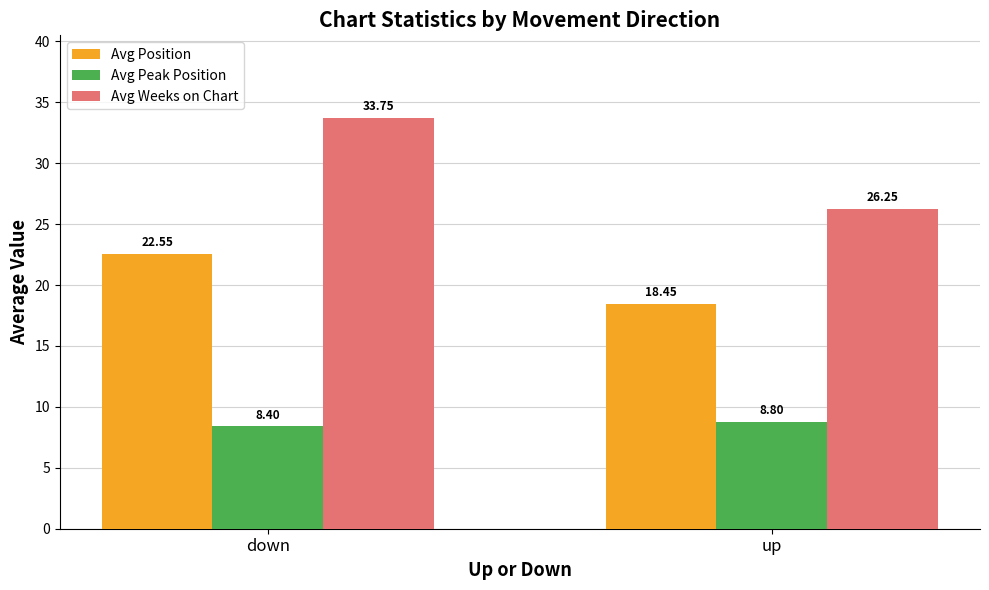

How many bars are there in total?

6